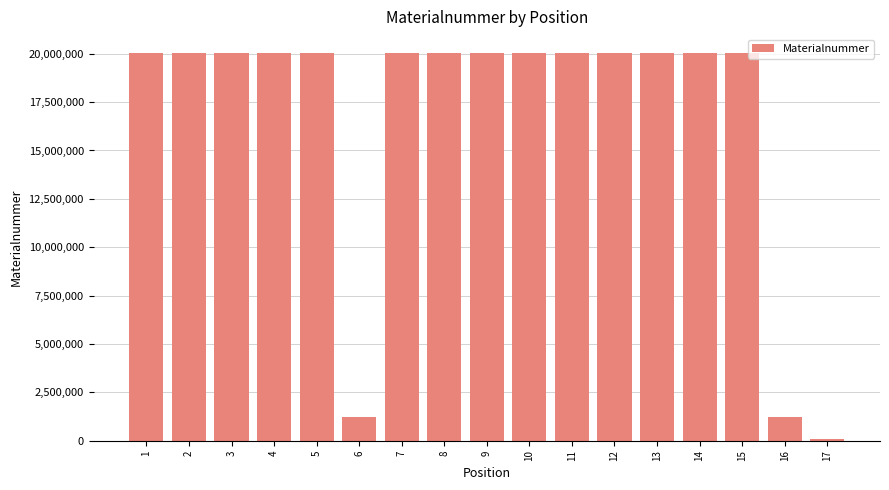

The chart shows a value of 20013880 at 5. True or false?

True